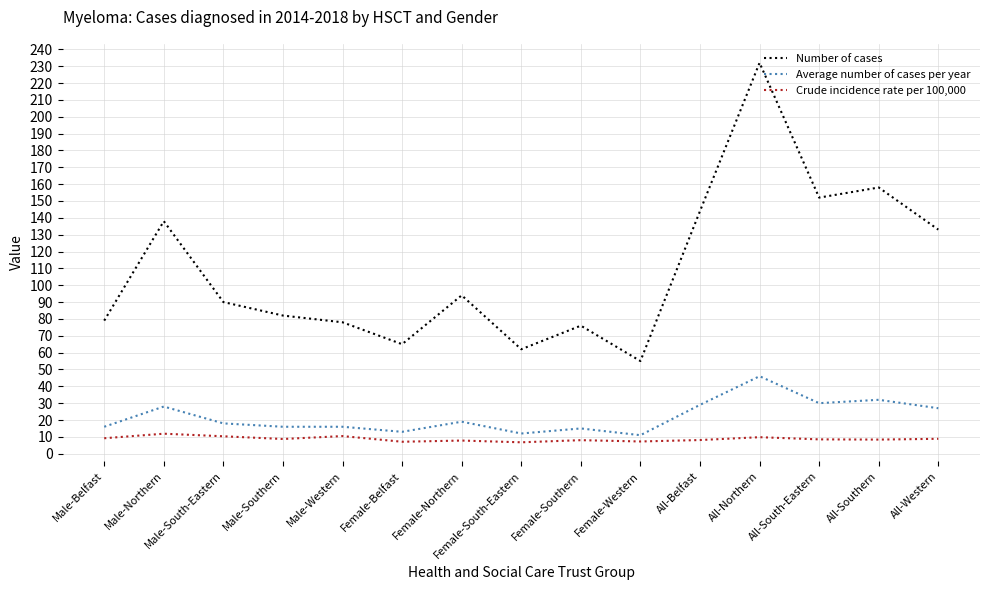

List the series in order of their peak value, highest first.

Number of cases, Average number of cases per year, Crude incidence rate per 100,000